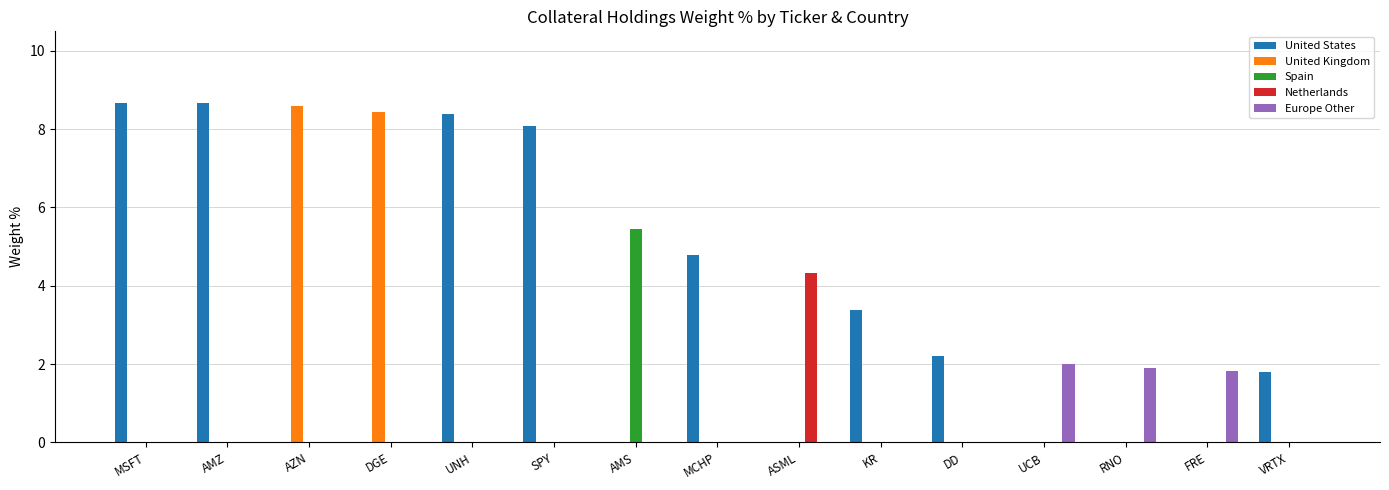

What is the maximum value shown in the chart?

8.7